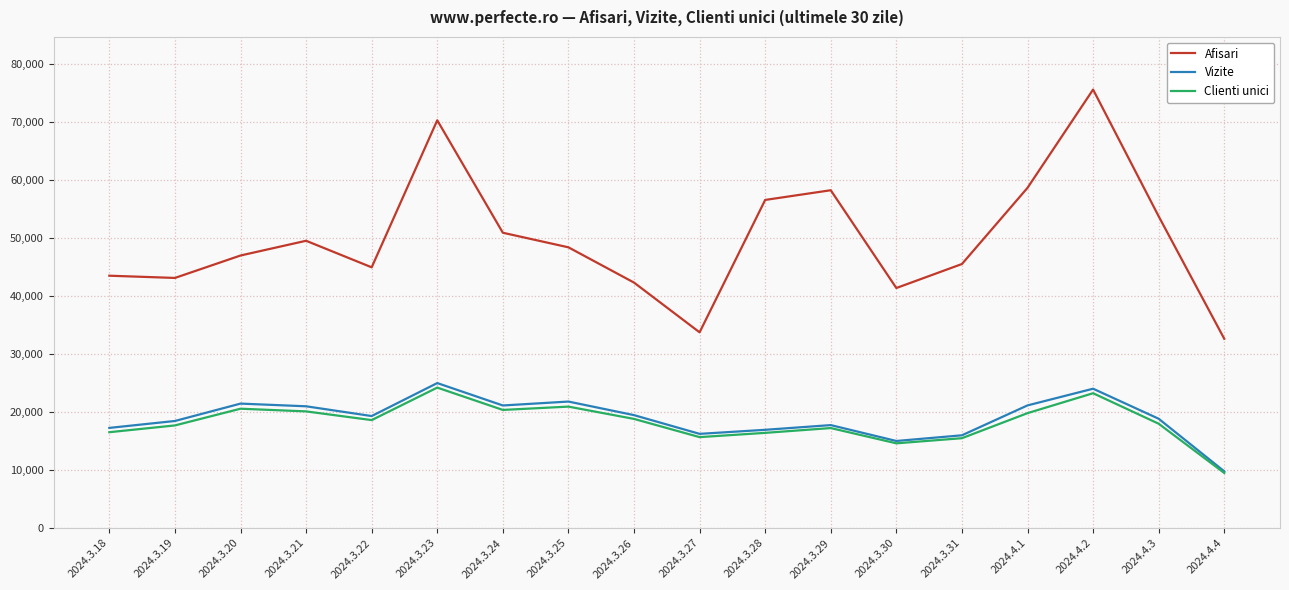

Which series has the widest spread of values?

Afisari